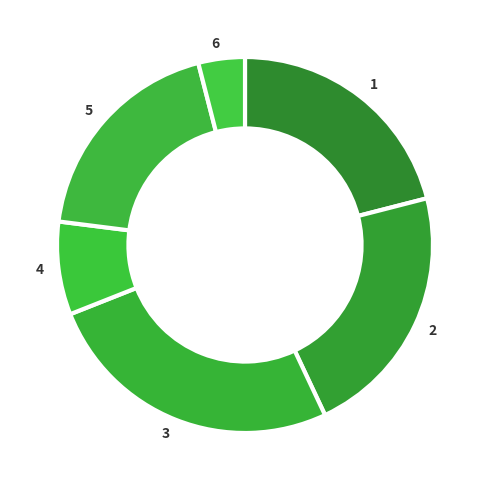

Which has a higher value, 6 or 4?

4